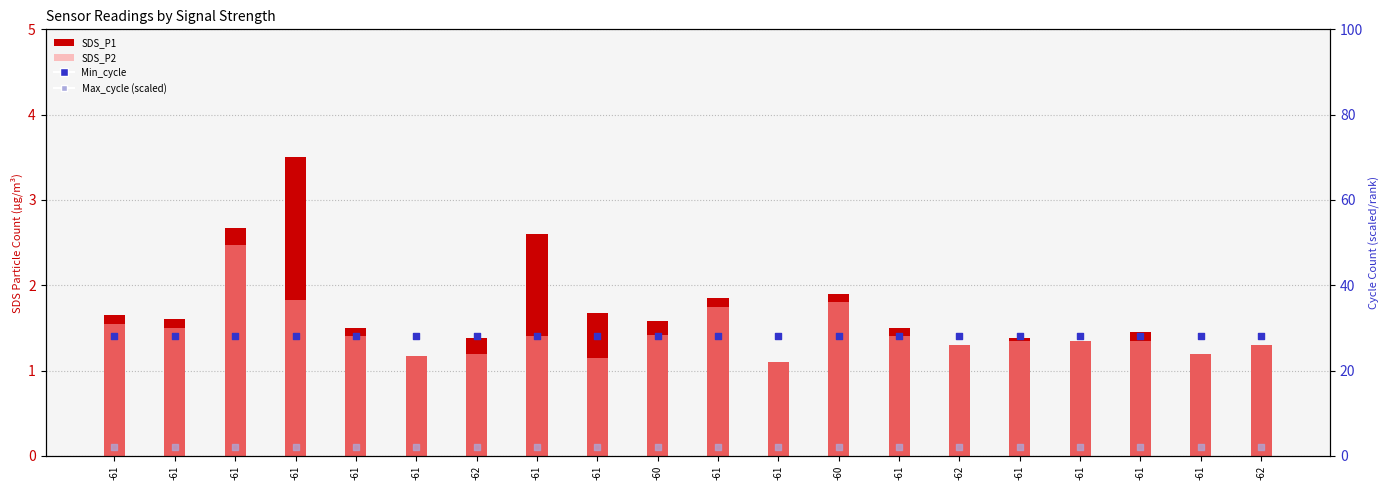

What is the total value across all series at -61?

33.2